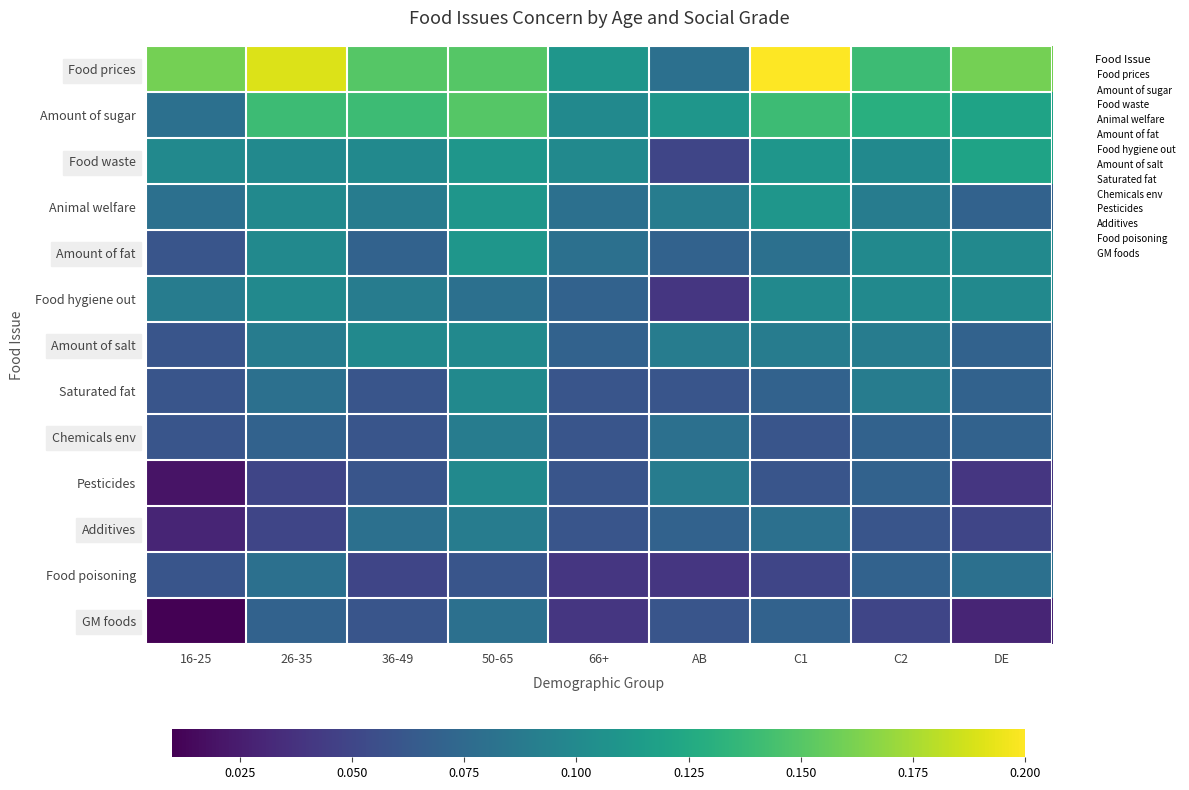

At how many categories does at least one series exceed 0?

9